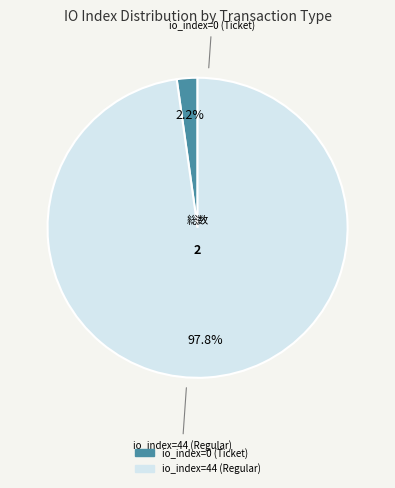

Which category has the smallest portion of the pie?

io_index=0 (Ticket)